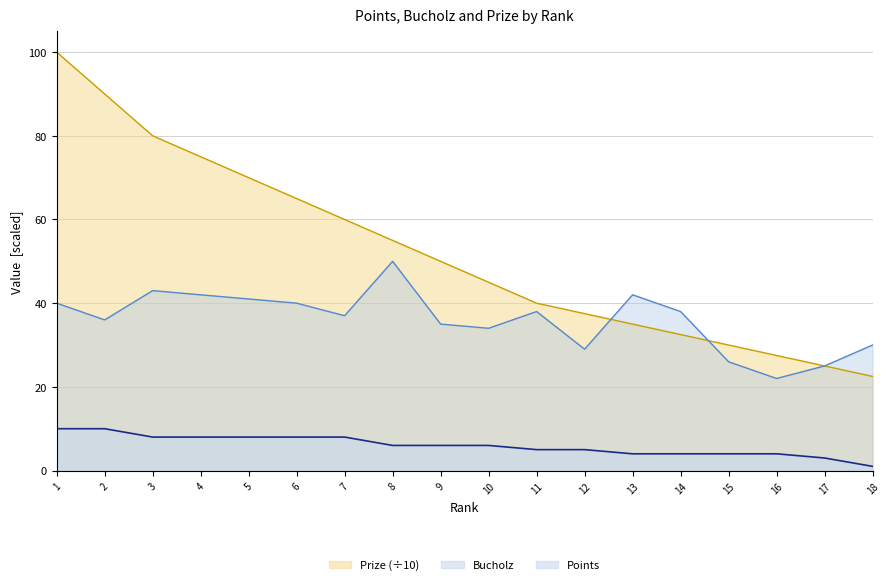

At which category does the chart reach its peak across all series?

1